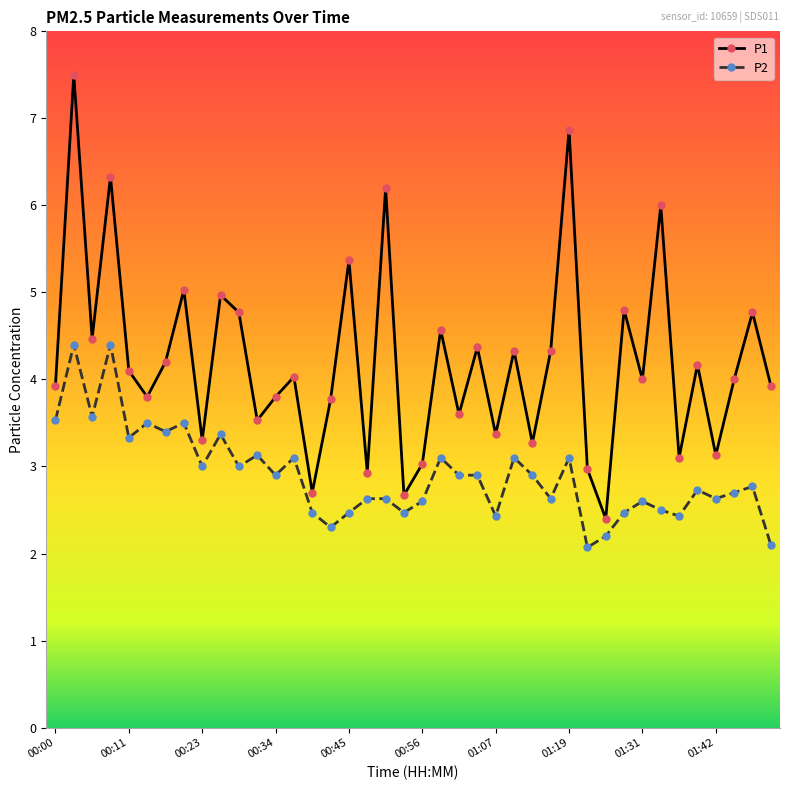

True or false: P1 has more than 2 points higher than both neighbors.

True